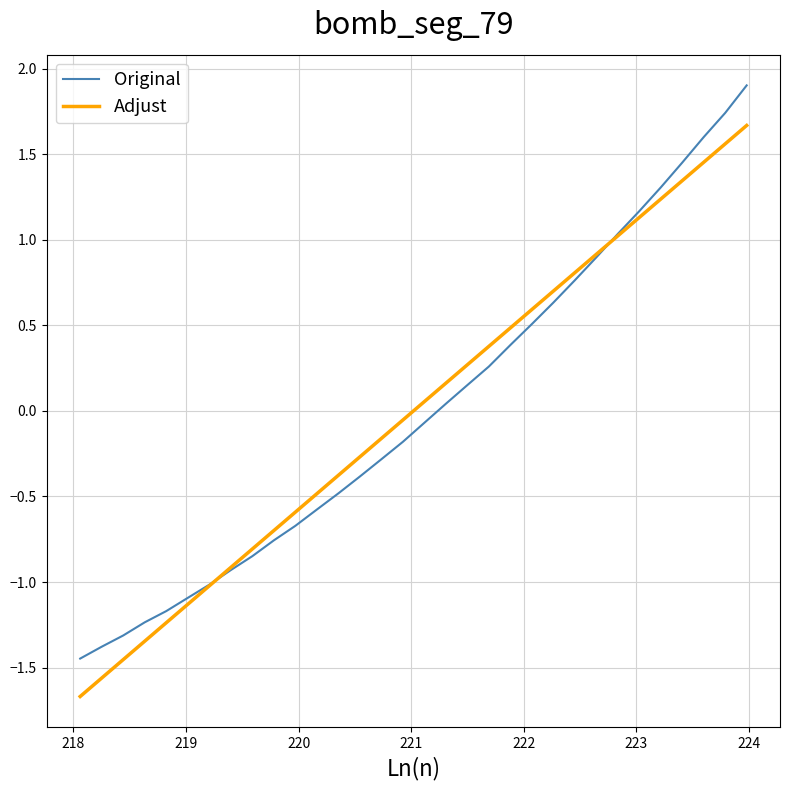

List the series in order of their peak value, lowest first.

Adjust, Original